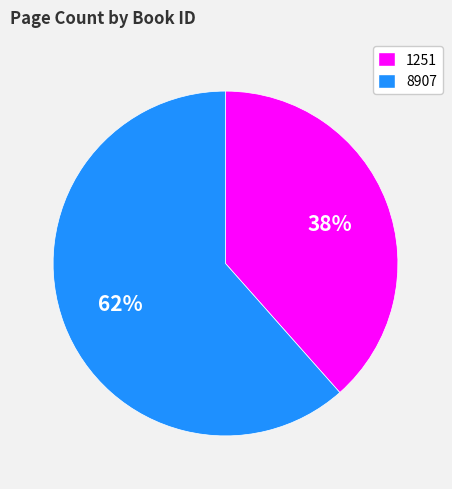

Rank the categories by value from highest to lowest.

8907, 1251